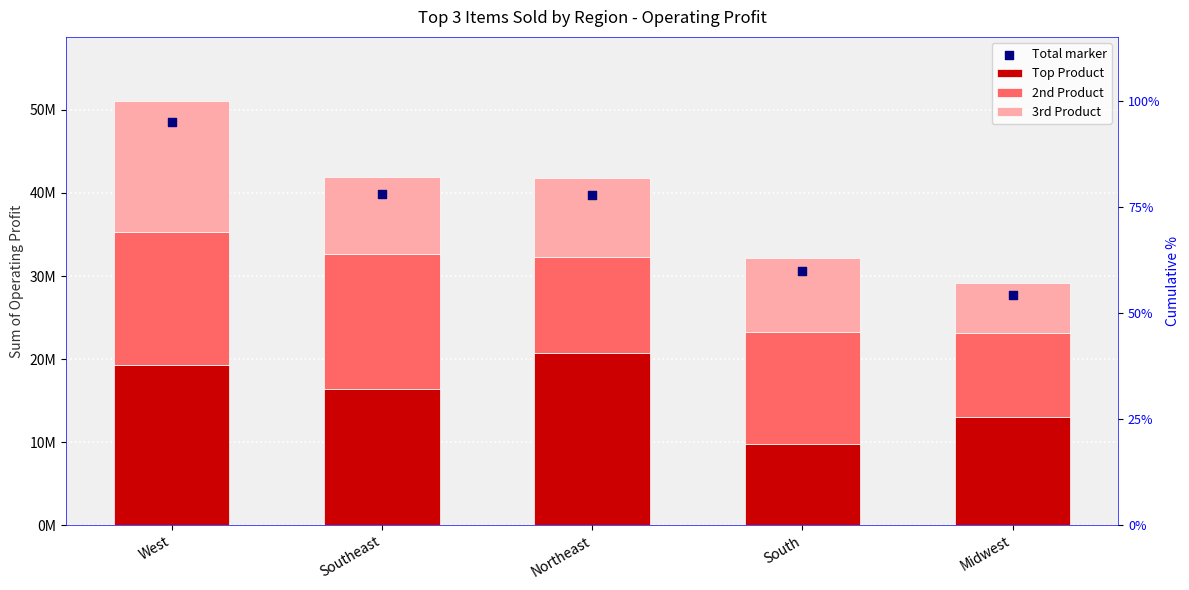

What is the total value across all series at Midwest?

29188162.5